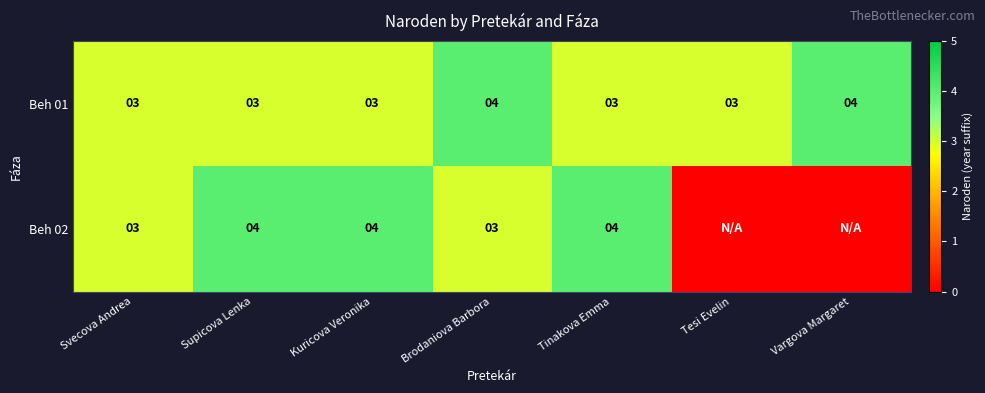

What is the spread (max minus min) of values at Kuricova Veronika?

1